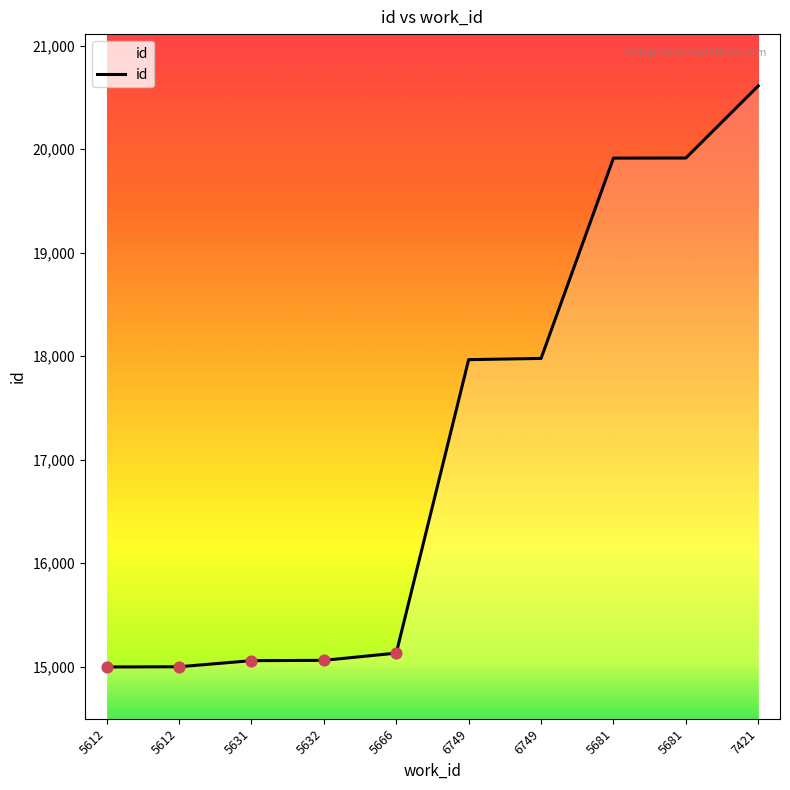

What is the change in value from 5612 to 5681?

+4915